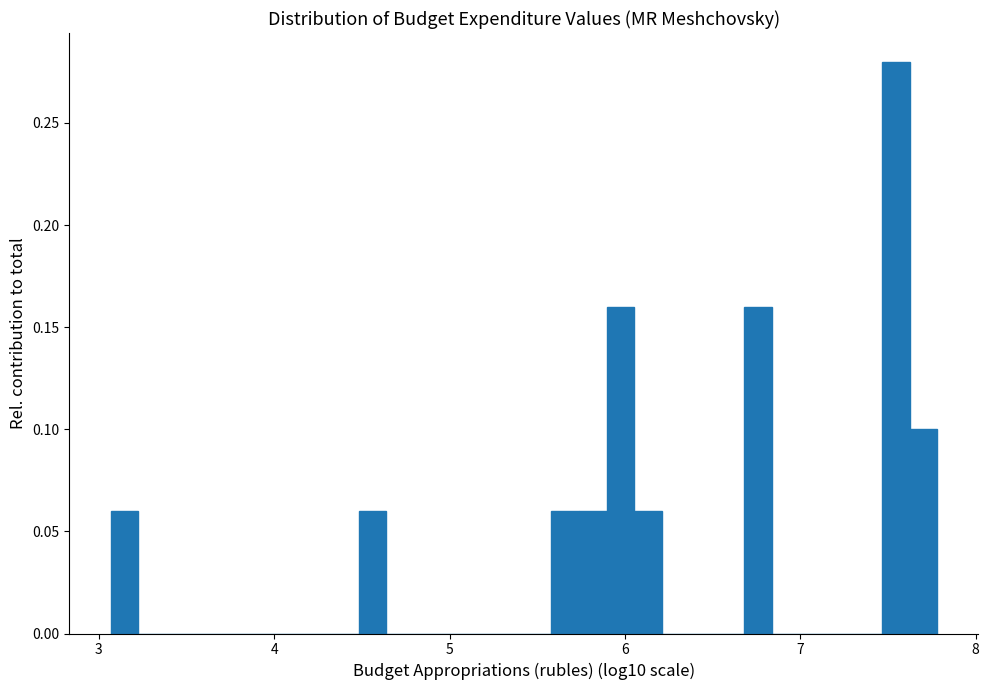

Read against the x-axis, roughly where is the centre of the tallest bar?

7.5